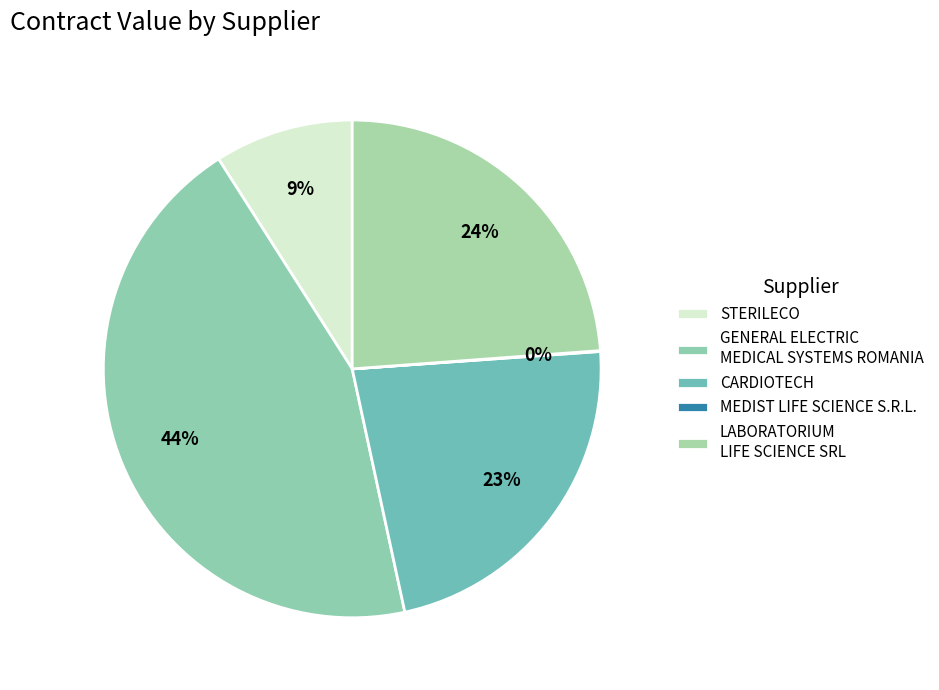

What is the smallest slice in the pie chart?

MEDIST LIFE SCIENCE S.R.L.